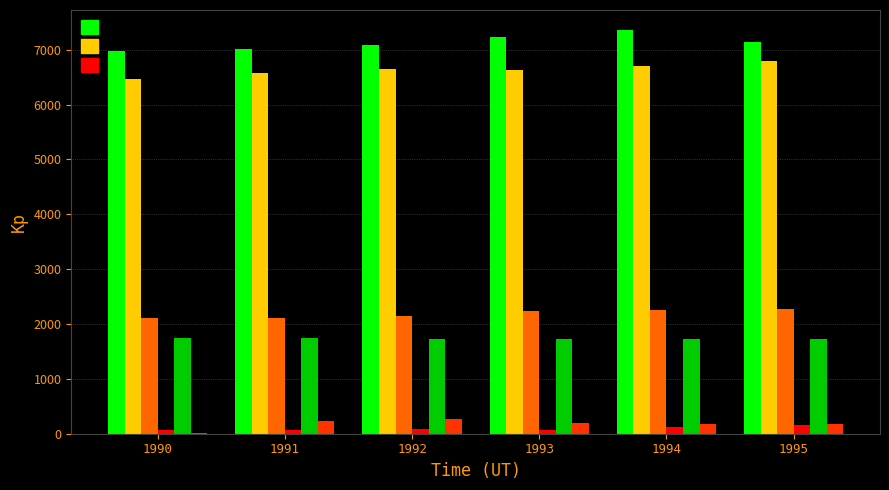

What is the total value across all series at 1995?

18262.3